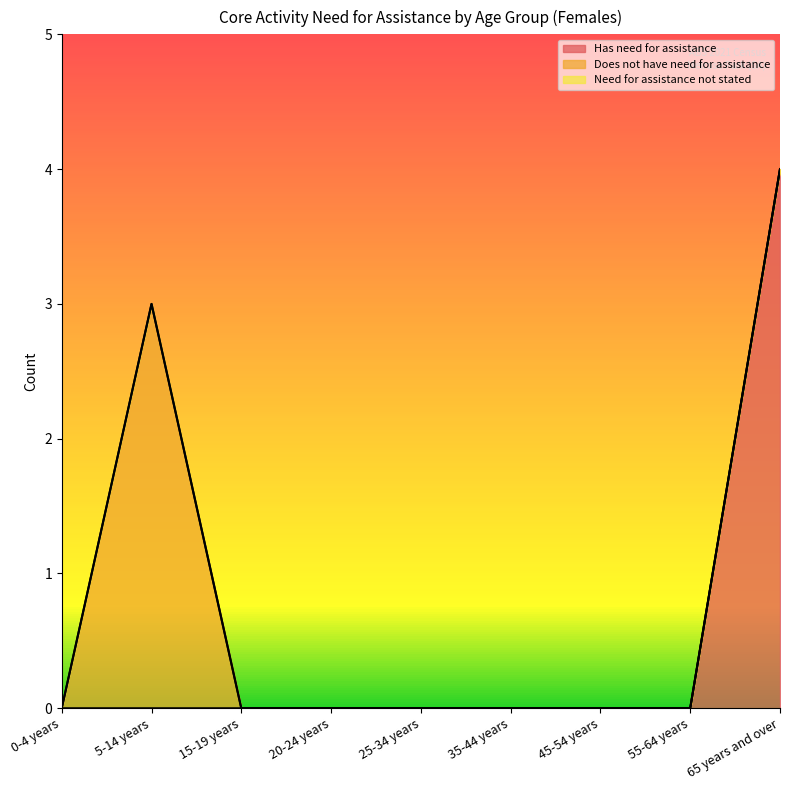

What is the sum of all Has need for assistance values?

4